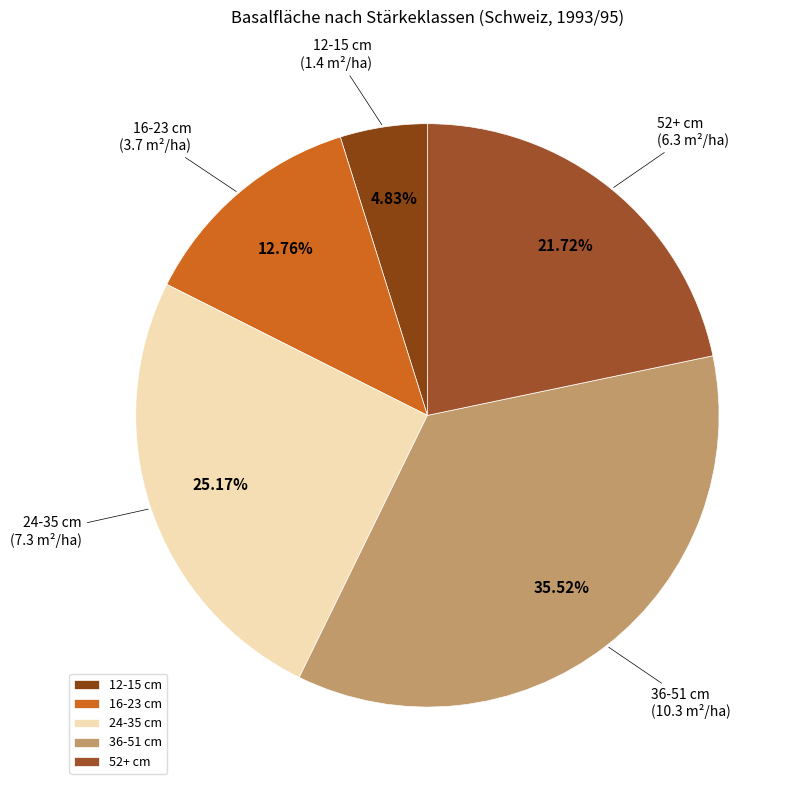

What percentage is the 24-35 cm slice, to the nearest percent?

25%